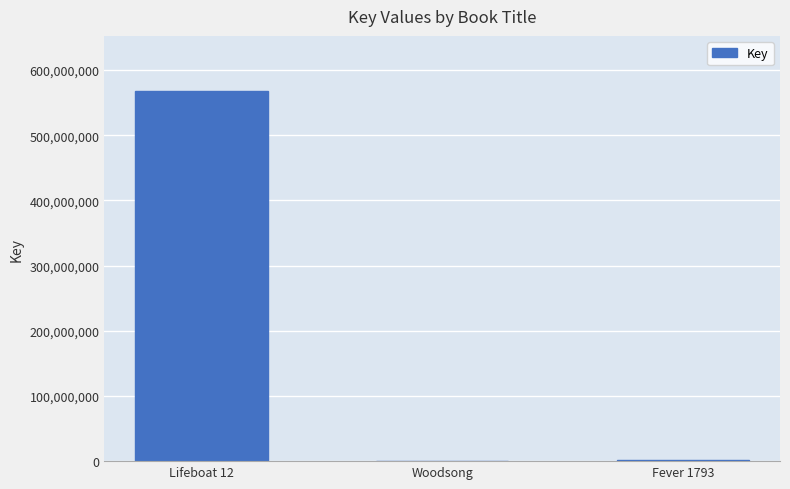

At which label is the value closest to 283809496?

Fever 1793